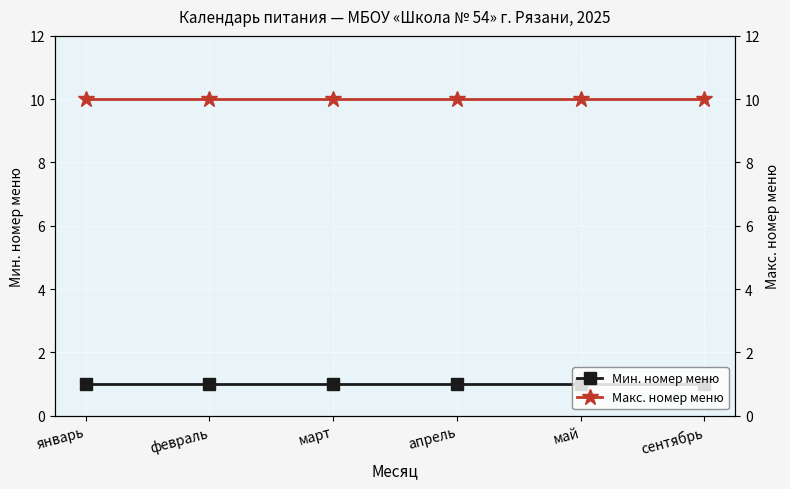

True or false: Мин. номер меню and Макс. номер меню intersect in this chart.

False